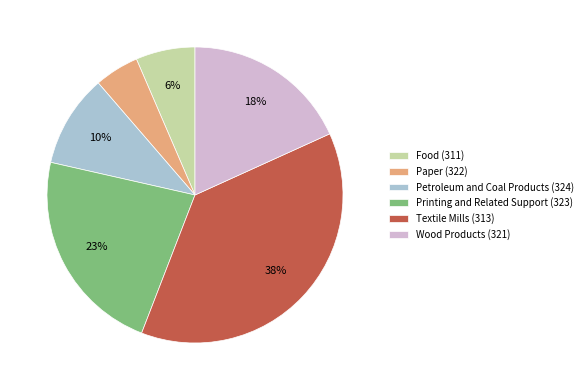

Which has a higher value, Textile Mills (313) or Petroleum and Coal Products (324)?

Textile Mills (313)